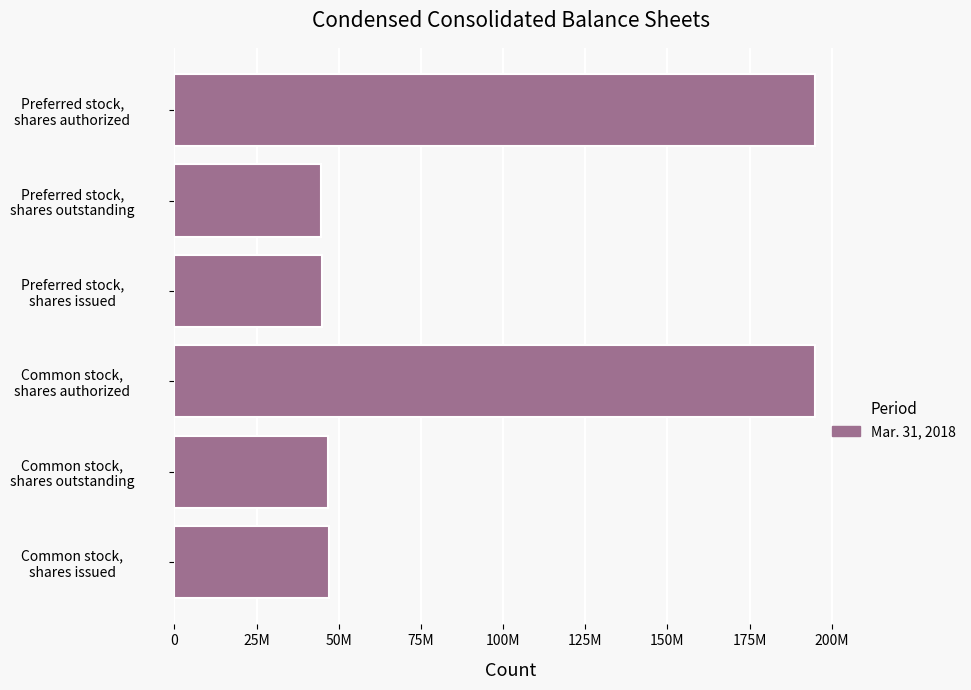

Does the chart contain any negative values?

No